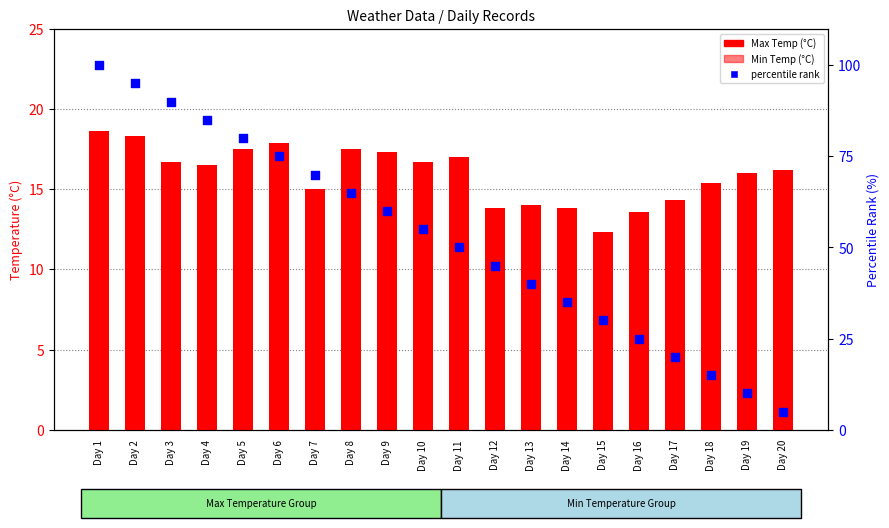

Which series has the largest total across all categories?

percentile rank